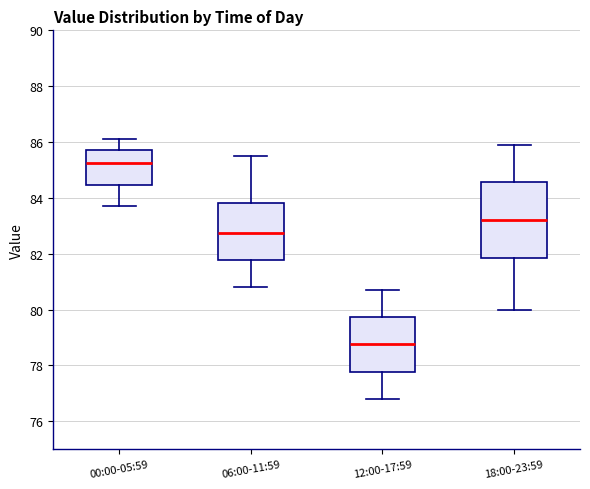

Comparing the boxes themselves (not the whiskers), which one is the tallest?

18:00-23:59